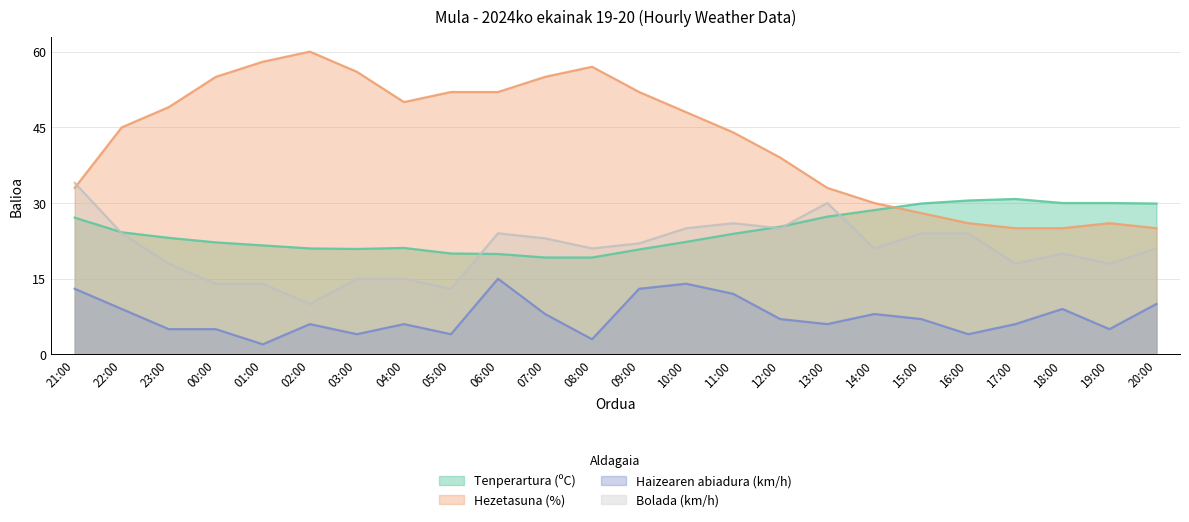

Which category has the highest value across all series?

02:00